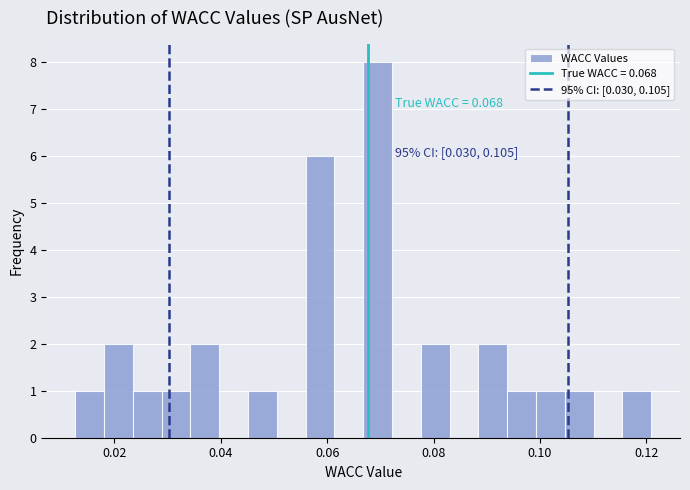

Around what value on the x-axis is the tallest bar? Give the approximate position of its centre, as read against the axis.

0.070